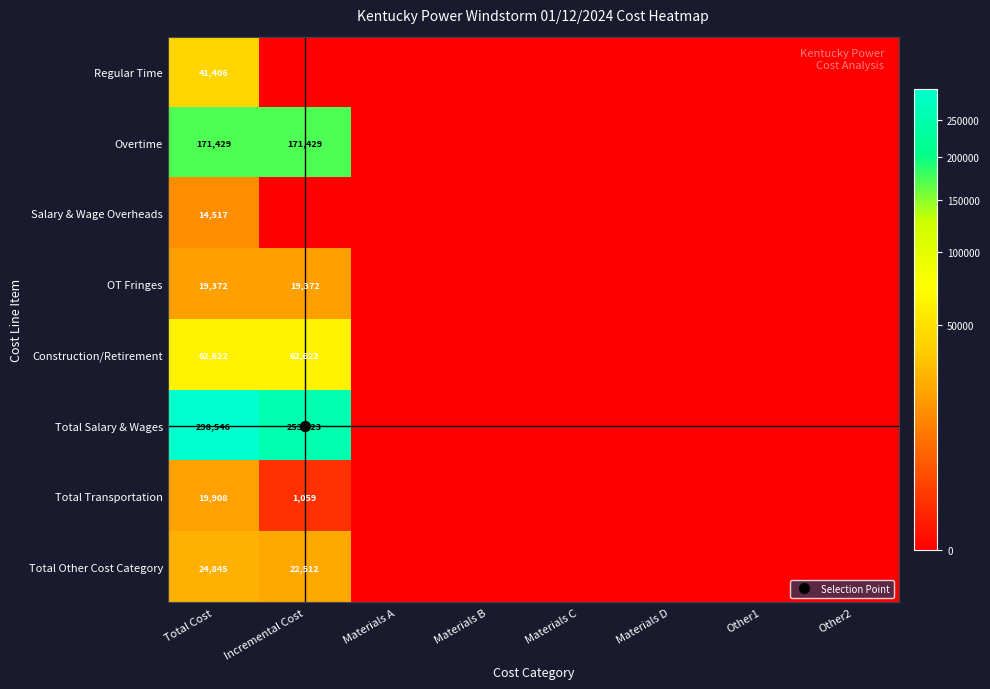

Is the value of Salary & Wage Overheads at Materials B greater than the value of Overtime at Materials B?

No